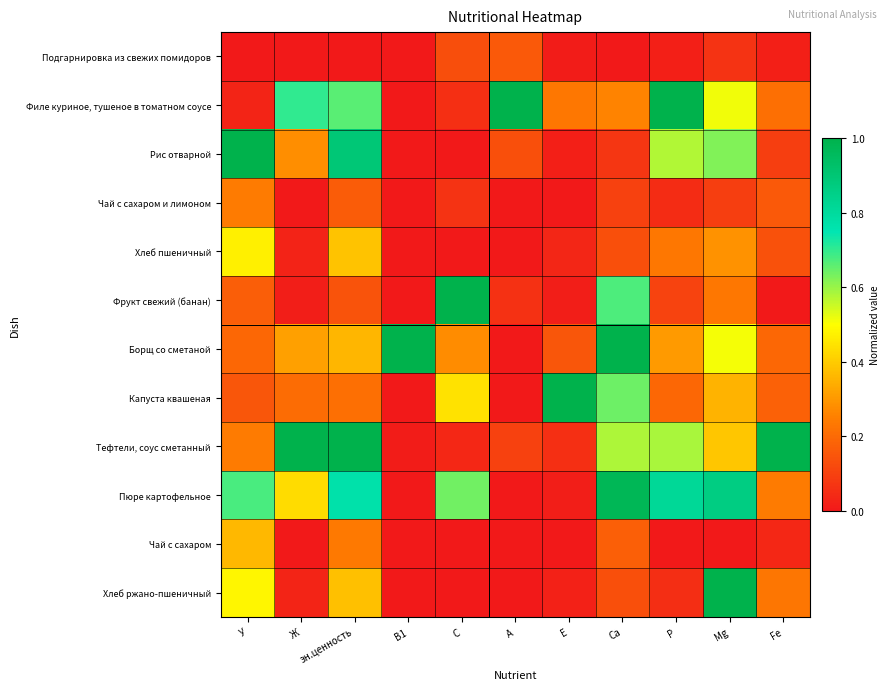

How many data points does each series have?

11